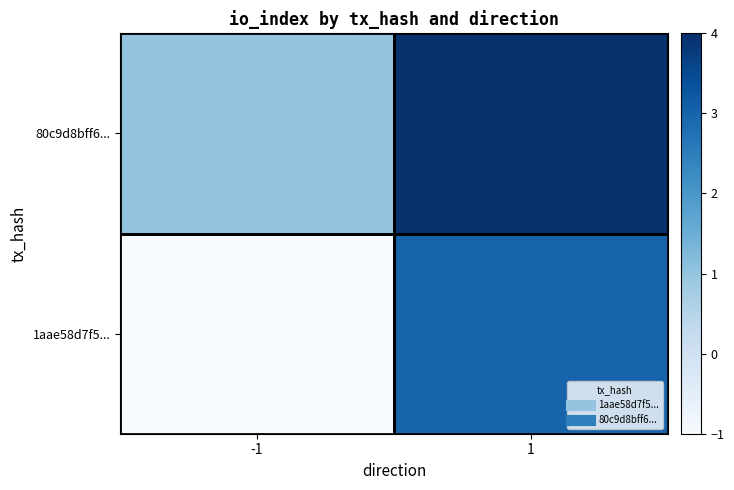

Count the number of data series in this chart.

2